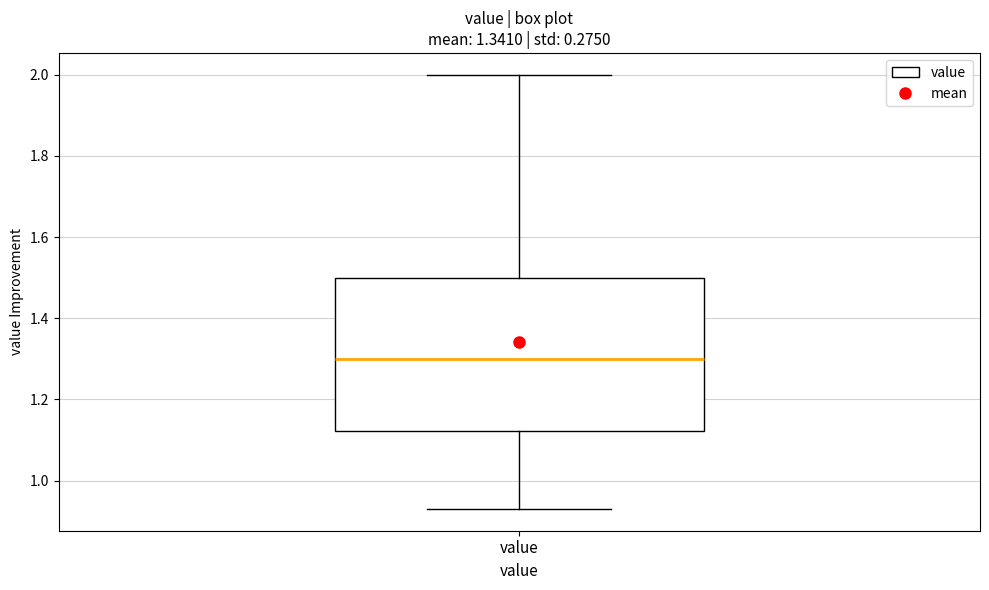

Transcribe this box plot: give where the median line is, the range the box spans, and where the two whiskers end, as read against the y-axis. The values are not printed on the chart, so give them approximately, as read against the axis.

median 1.30, box 1.12 to 1.50, whiskers 0.94 to 2.00